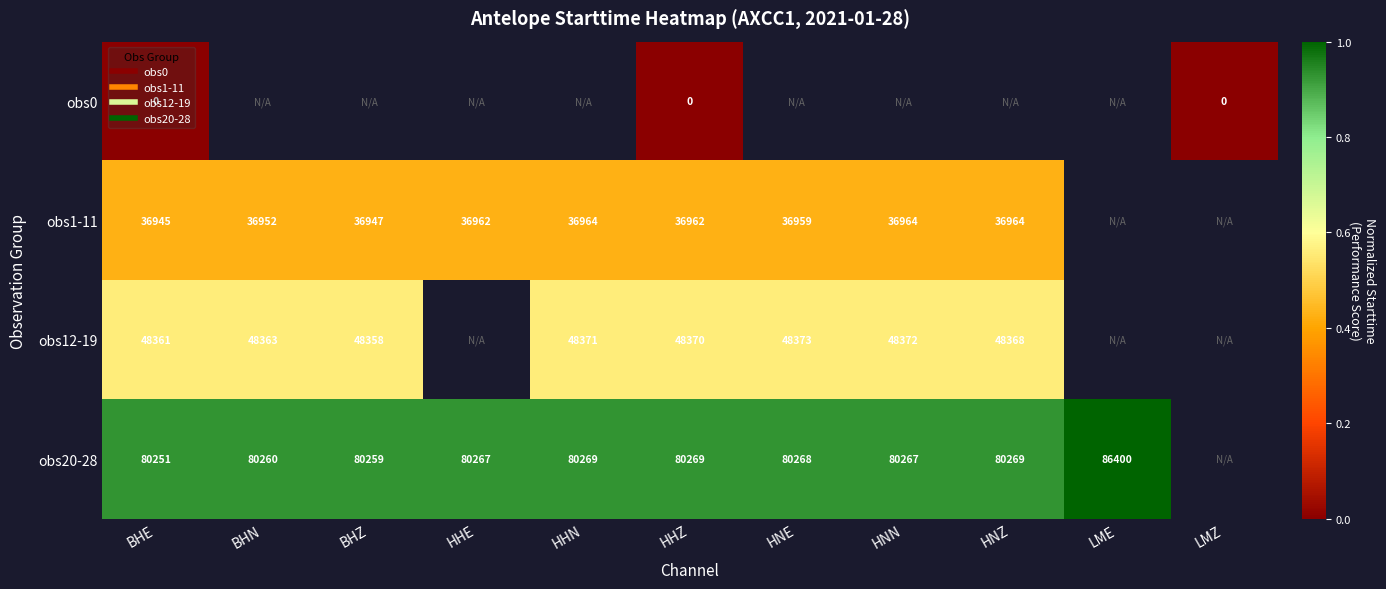

Rank the categories by obs1-11 value from lowest to highest.

BHE, BHZ, BHN, HNE, HHE, HHZ, HNN, HNZ, HHN, LME, LMZ